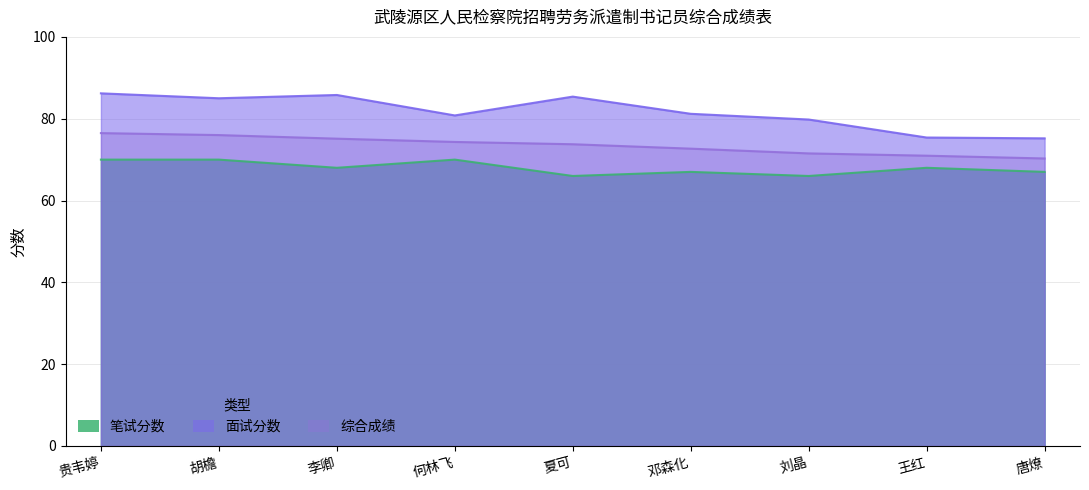

True or false: 面试分数 and 笔试分数 cross at least once.

False